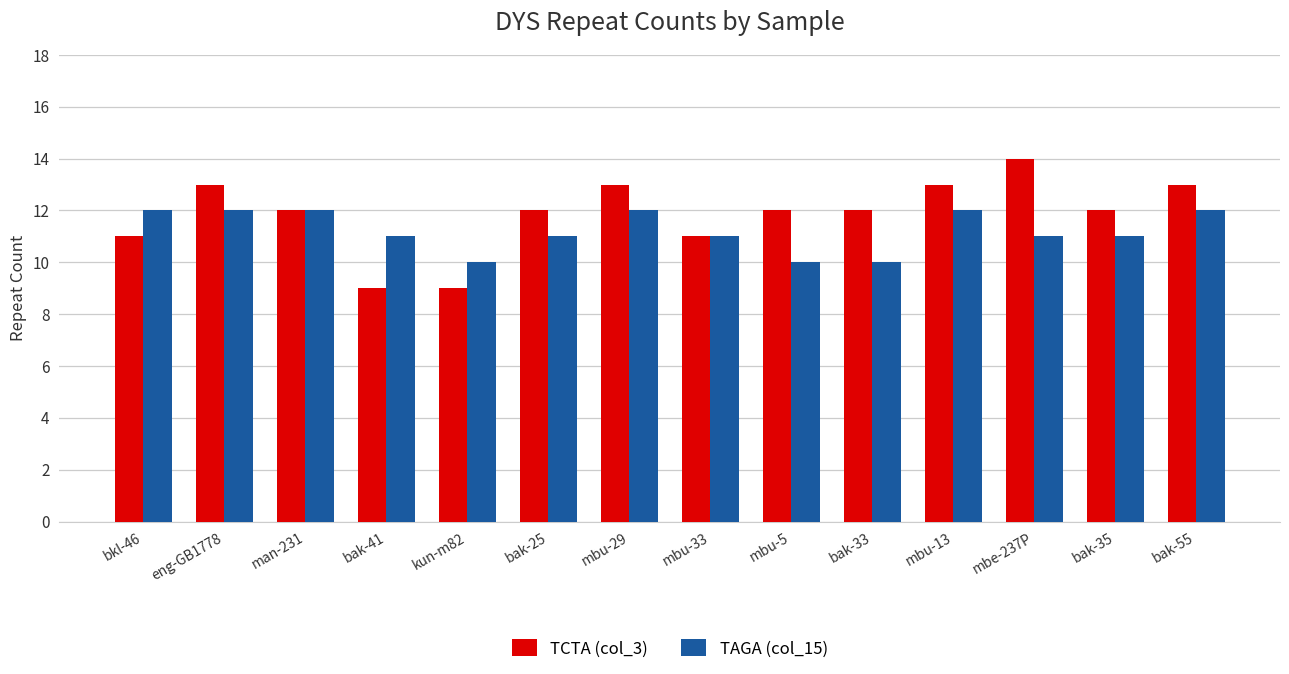

How many data points does each series have?

14